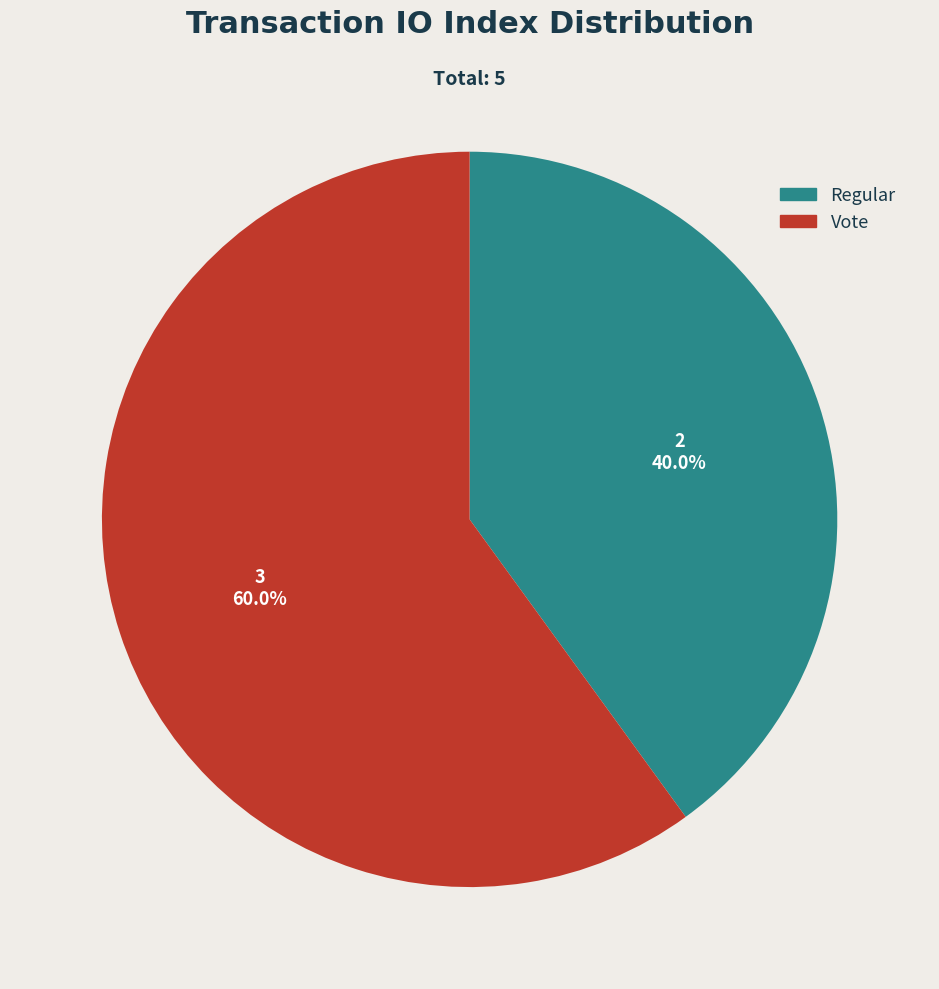

Combined, what portion of the pie is Vote and Regular?

100.0%